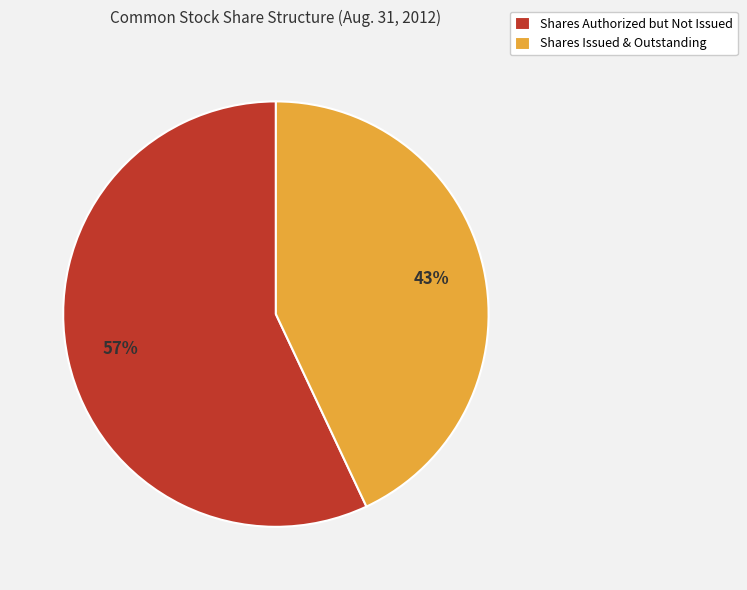

To the nearest percent, what percentage of the pie is Shares Authorized but Not Issued?

57%